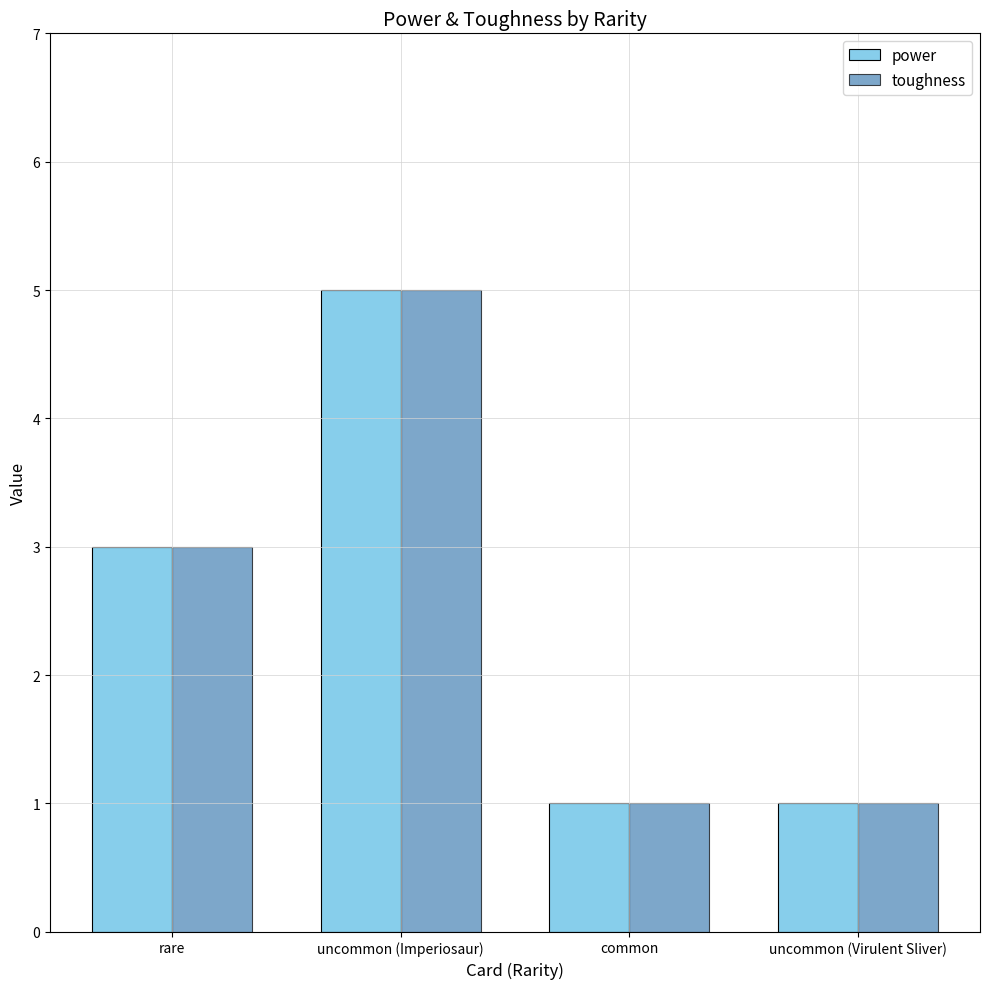

Reading right to left, list all the values displayed in this chart.

power: uncommon (Virulent Sliver)=1	common=1	uncommon (Imperiosaur)=5	rare=3
toughness: uncommon (Virulent Sliver)=1	common=1	uncommon (Imperiosaur)=5	rare=3